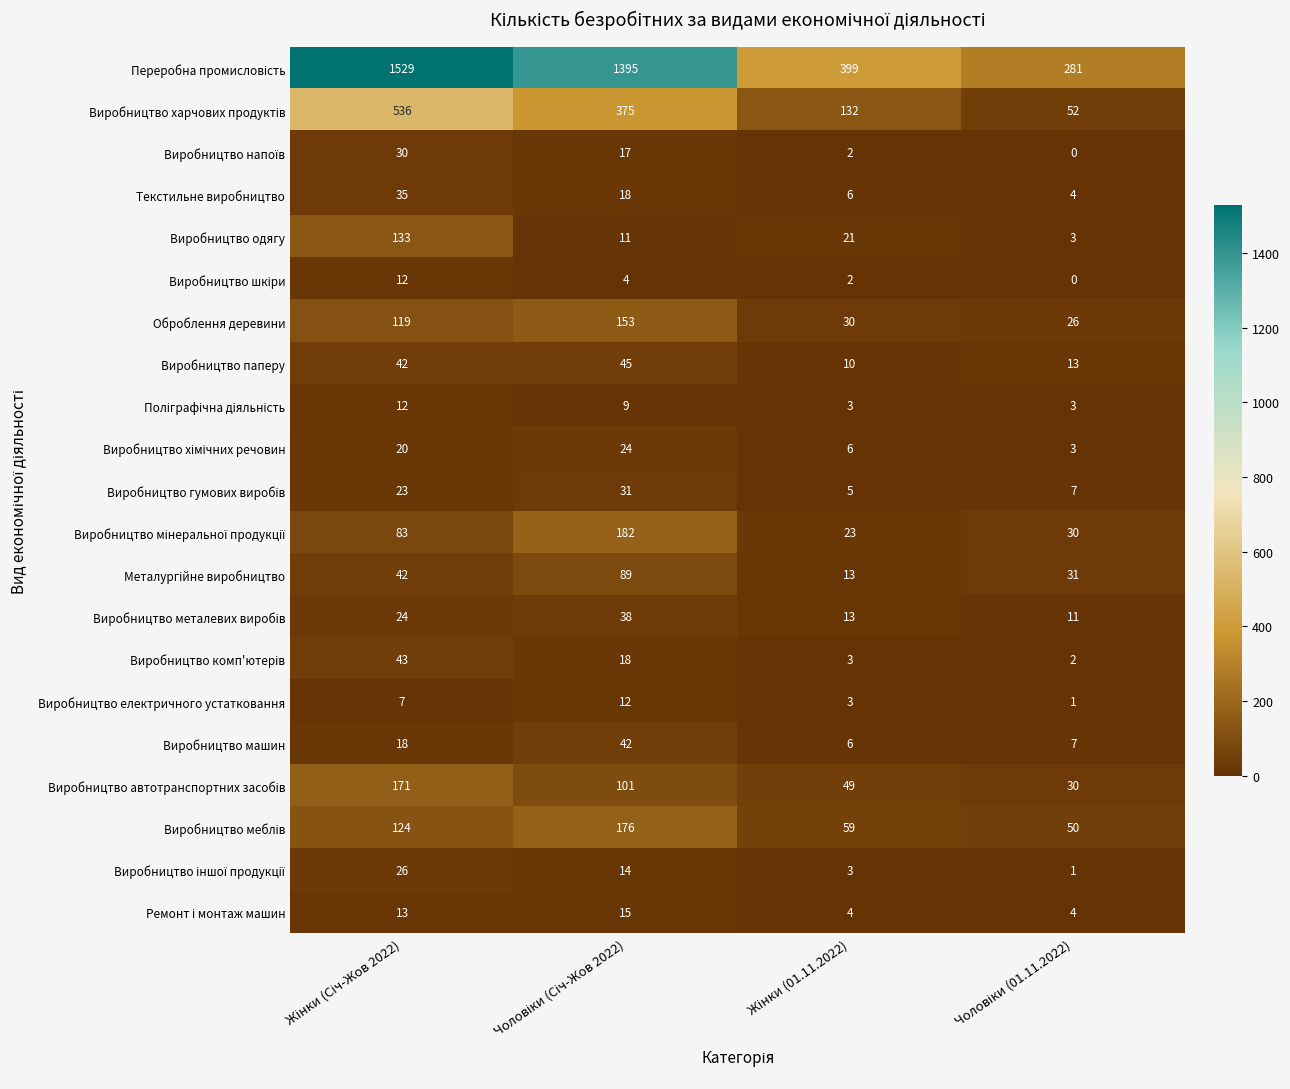

What is the sum of all Оброблення деревини values?

328